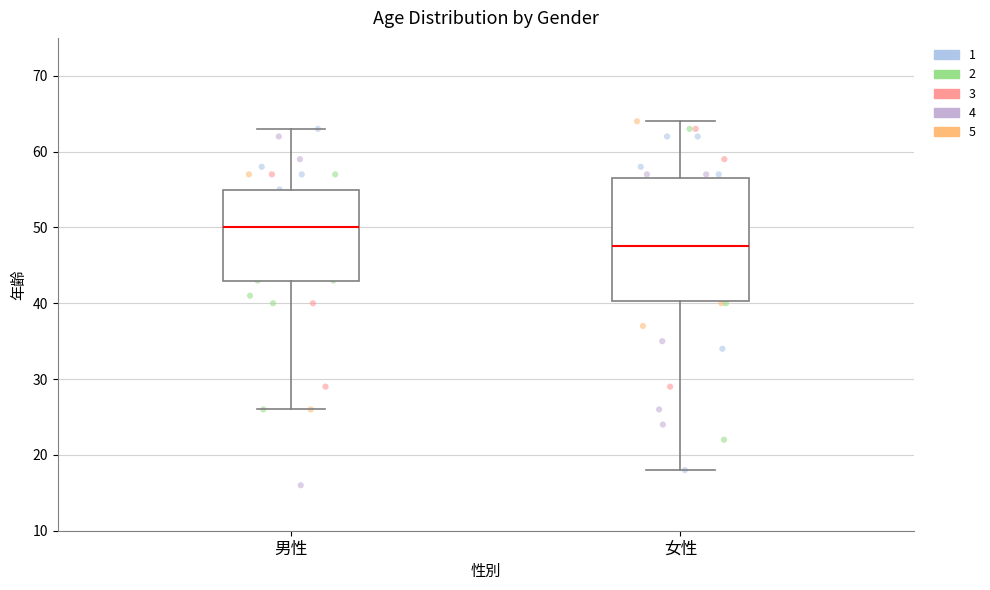

Which box's median line is the highest?

男性